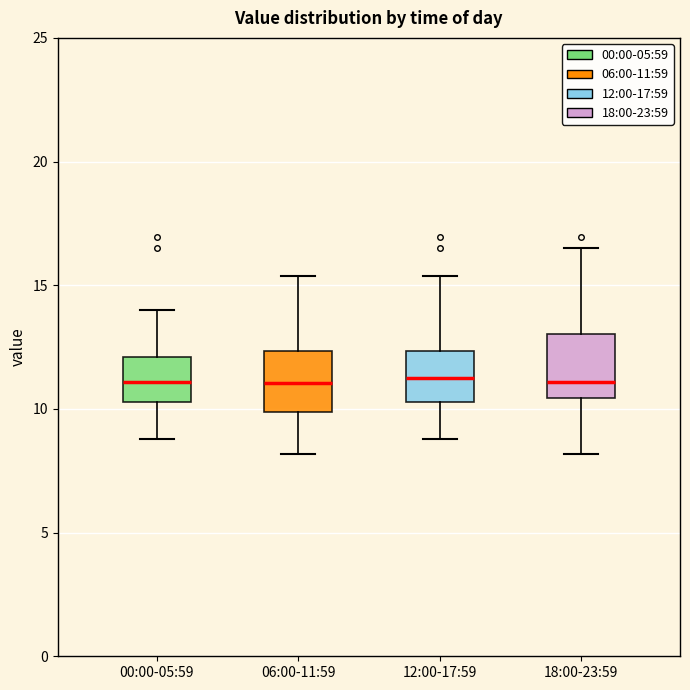

Reading left to right, transcribe this box plot: for each box, give where its median line is, the range the box spans, and where its two whiskers end, as read against the y-axis. The values are not printed on the chart, so give them approximately, as read against the axis.

00:00-05:59: median 11.0, box 10.5 to 12.0, whiskers 9.0 to 14.0
06:00-11:59: median 11.0, box 10.0 to 12.5, whiskers 8.0 to 15.5
12:00-17:59: median 11.0, box 10.5 to 12.5, whiskers 9.0 to 15.5
18:00-23:59: median 11.0, box 10.5 to 13.0, whiskers 8.0 to 16.5